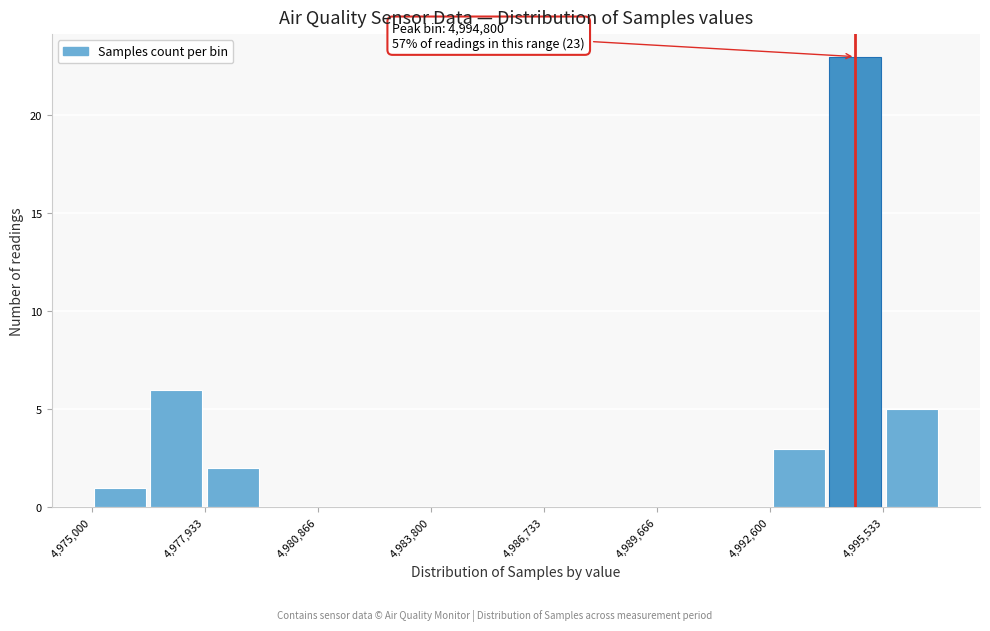

Read against the x-axis, roughly where is the centre of the tallest bar?

4995000